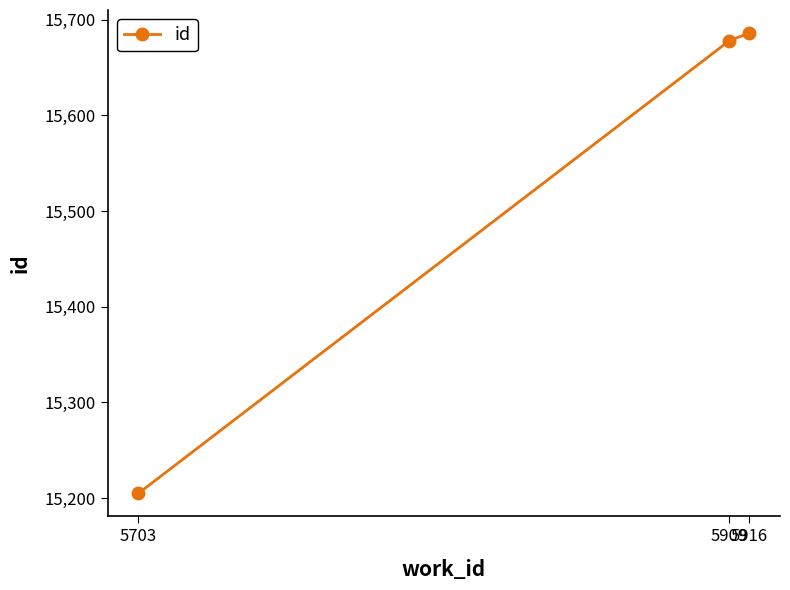

What is the value of the 2nd point from the left?

15678